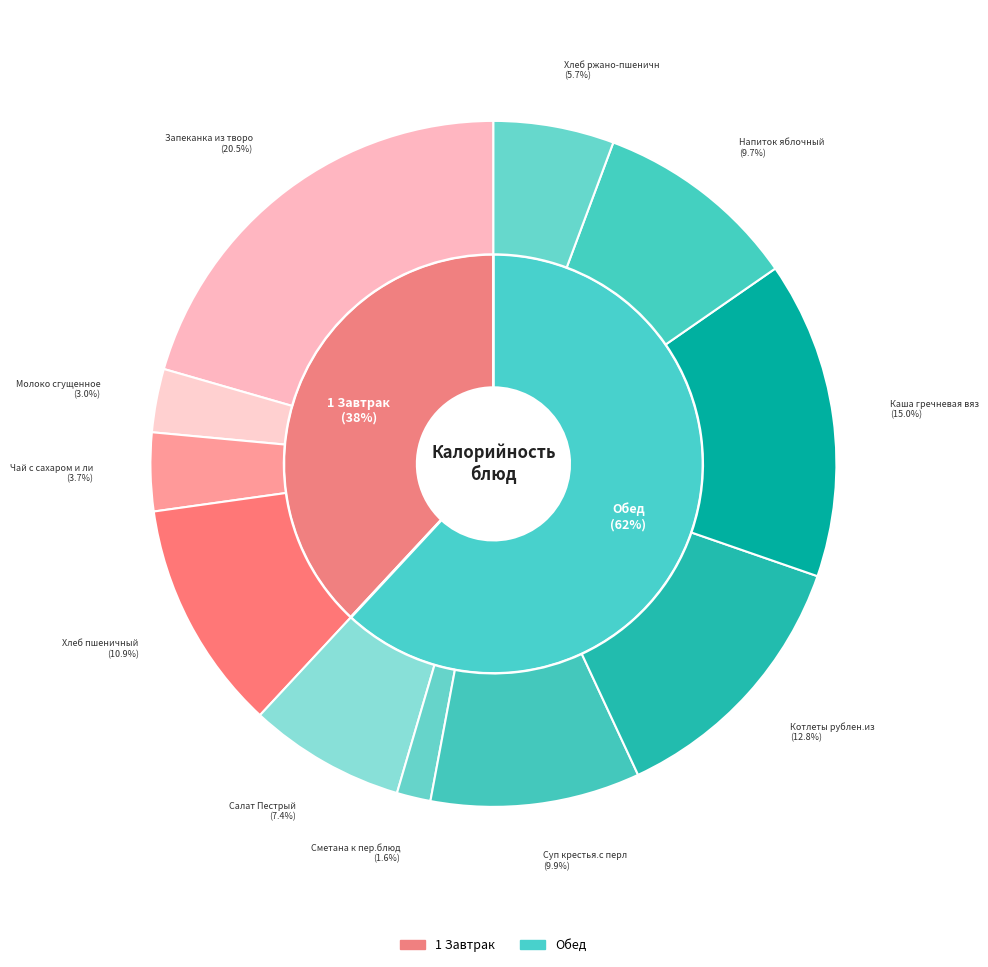

To the nearest percent, what portion does Котлеты рублен.из филе птицы represent?

13%